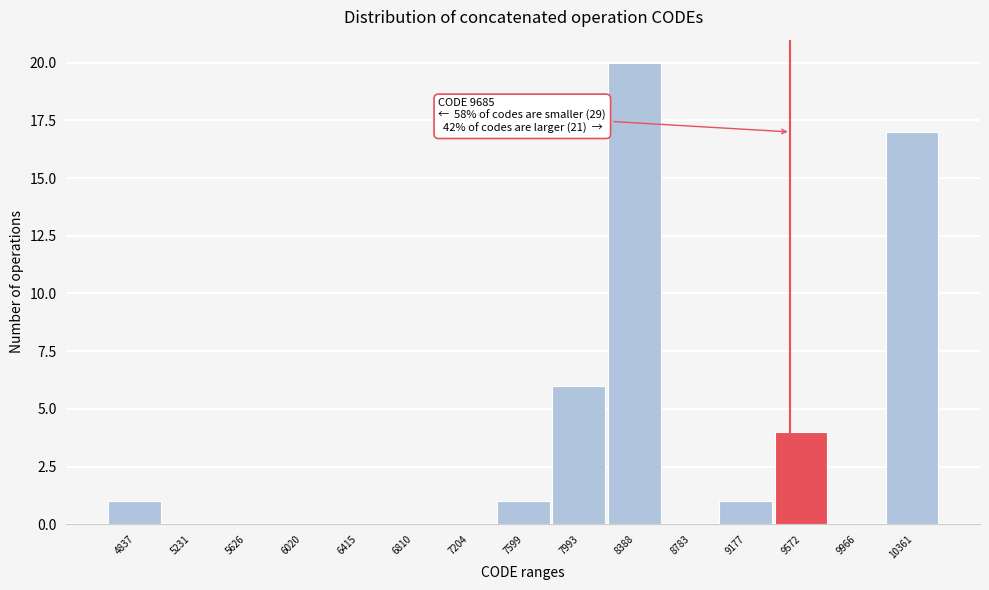

Reading left to right, extract all data points from this chart.

4837=1	5231=0	5626=0	6020=0	6415=0	6810=0	7204=0	7599=1	7993=6	8388=20	8783=0	9177=1	9572=4	9966=0	10361=17